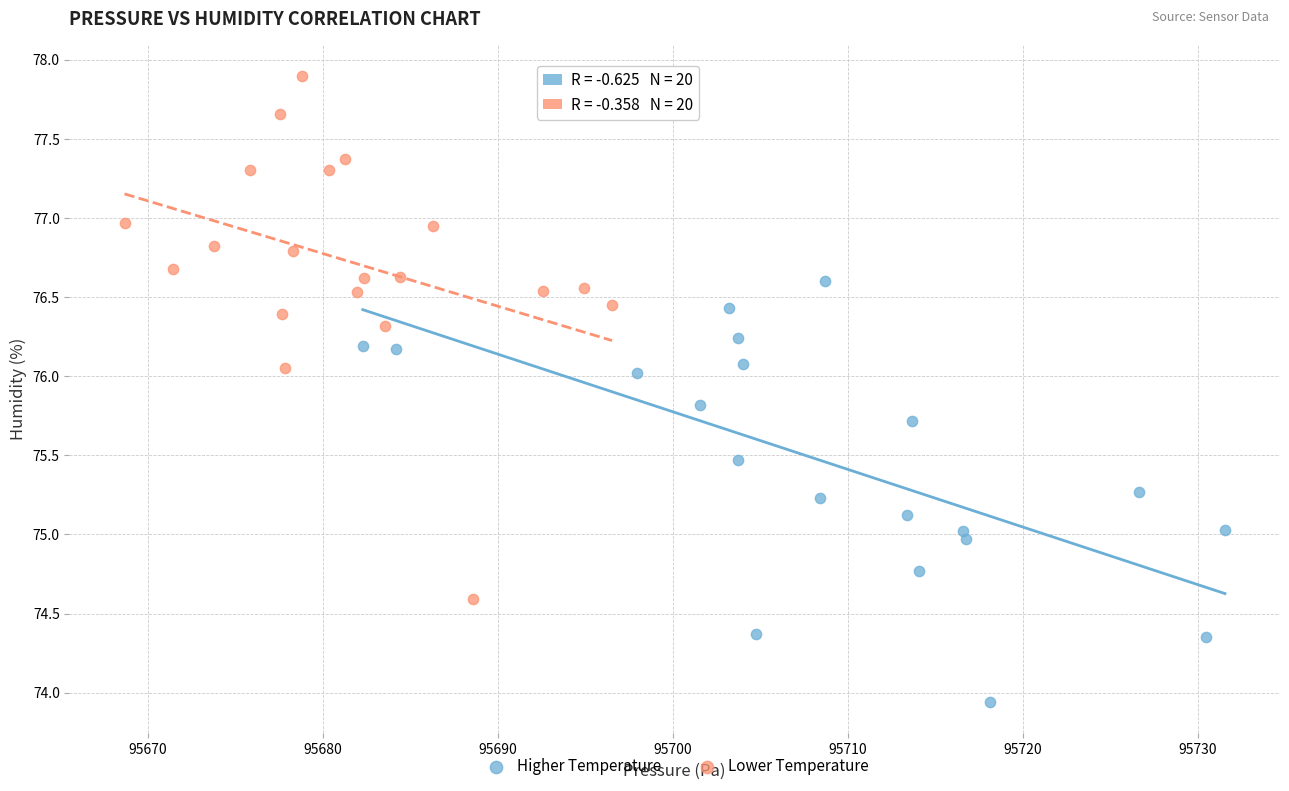

Which series has the widest spread of Y values?

Lower Temperature